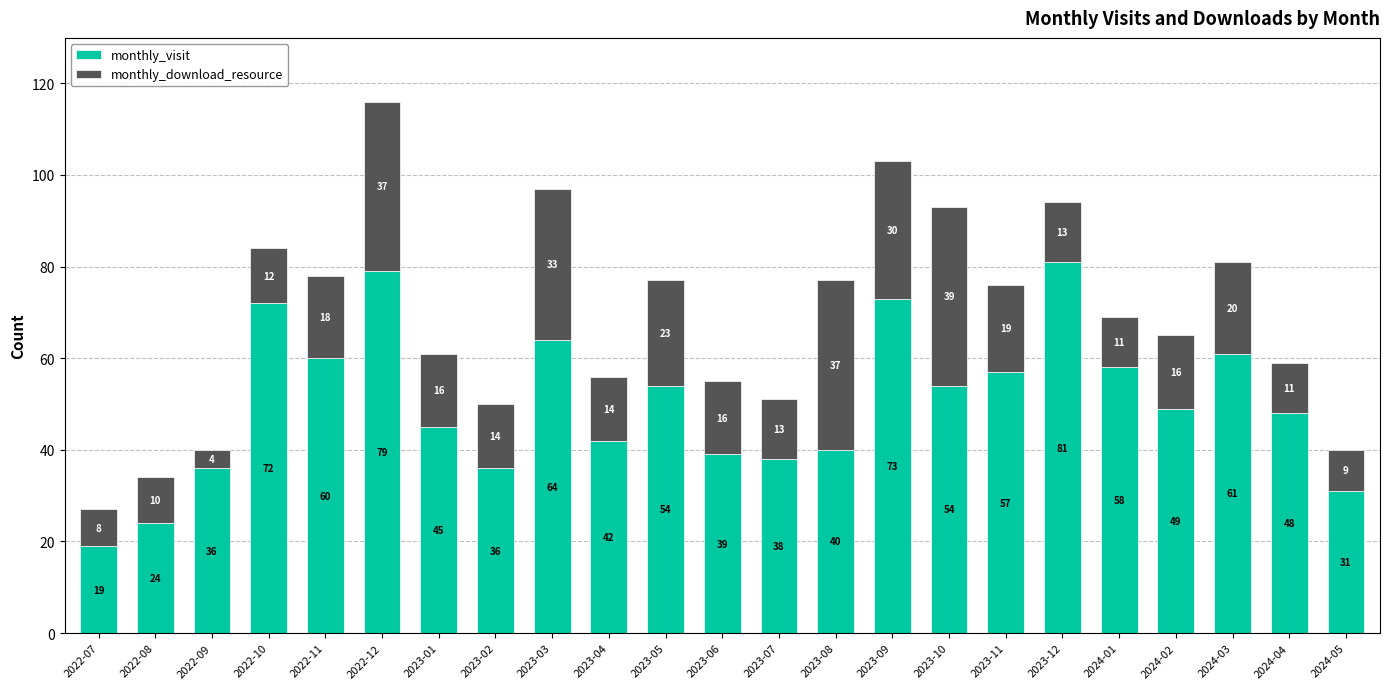

At which category is the sum across all series the highest?

2022-12